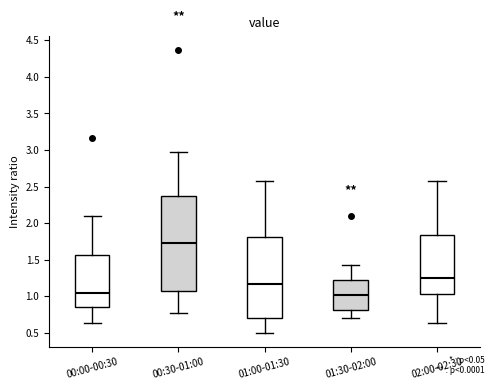

Reading left to right, transcribe this box plot: for each box, give where its median line is, the range the box spans, and where its two whiskers end, as read against the y-axis. The values are not printed on the chart, so give them approximately, as read against the axis.

00:00-00:30: median 1.05, box 0.85 to 1.55, whiskers 0.65 to 2.10
00:30-01:00: median 1.75, box 1.05 to 2.35, whiskers 0.75 to 2.95
01:00-01:30: median 1.15, box 0.70 to 1.80, whiskers 0.50 to 2.55
01:30-02:00: median 1.00, box 0.80 to 1.25, whiskers 0.70 to 1.45
02:00-02:30: median 1.25, box 1.05 to 1.85, whiskers 0.65 to 2.55